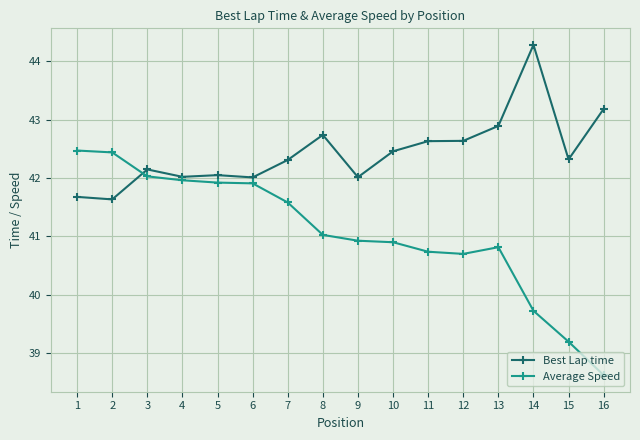

The value of Best Lap time at 12 is 11.2. True or false?

False